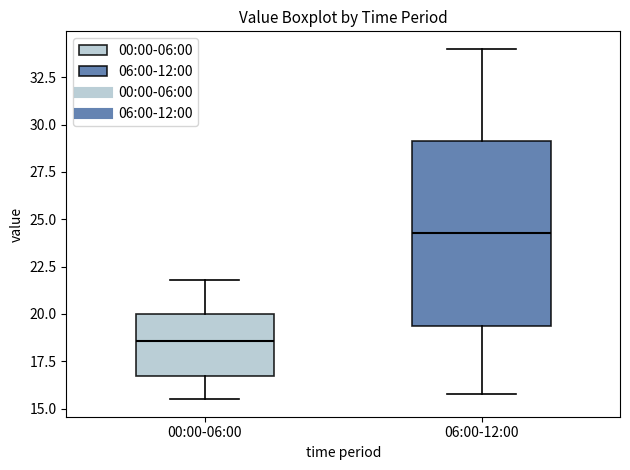

Reading left to right, transcribe this box plot: for each box, give where its median line is, the range the box spans, and where its two whiskers end, as read against the y-axis. The values are not printed on the chart, so give them approximately, as read against the axis.

00:00-06:00: median 18.5, box 16.5 to 20.0, whiskers 15.5 to 22.0
06:00-12:00: median 24.5, box 19.5 to 29.0, whiskers 16.0 to 34.0